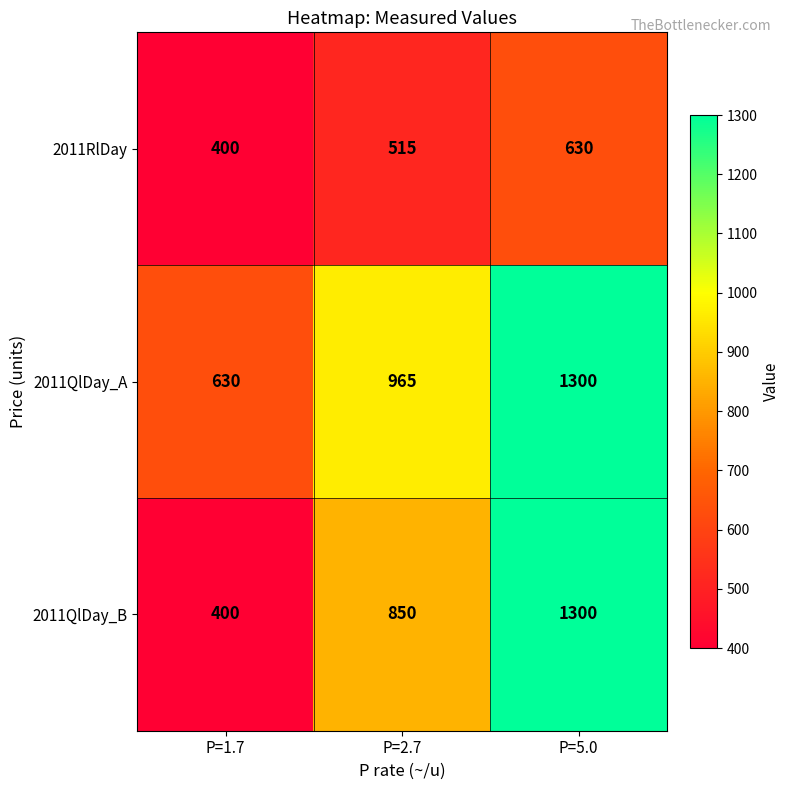

The 2011QlDay_B series shows 93 at P=1.7. True or false?

False